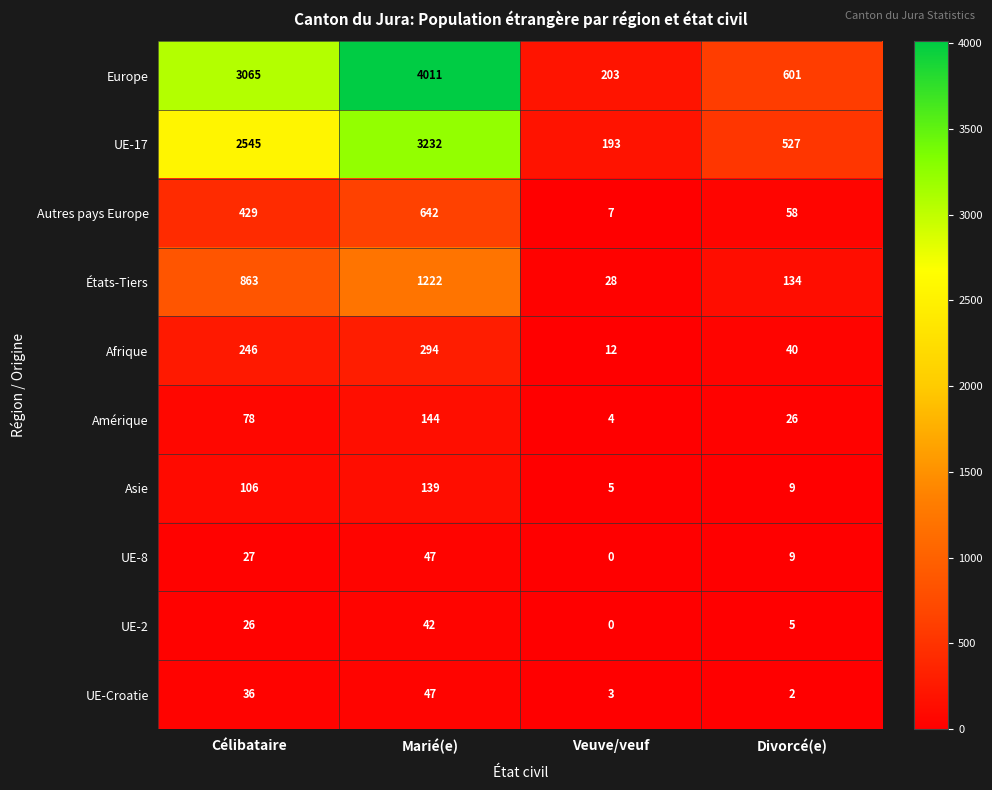

What is the spread (max minus min) of values at Célibataire?

3039